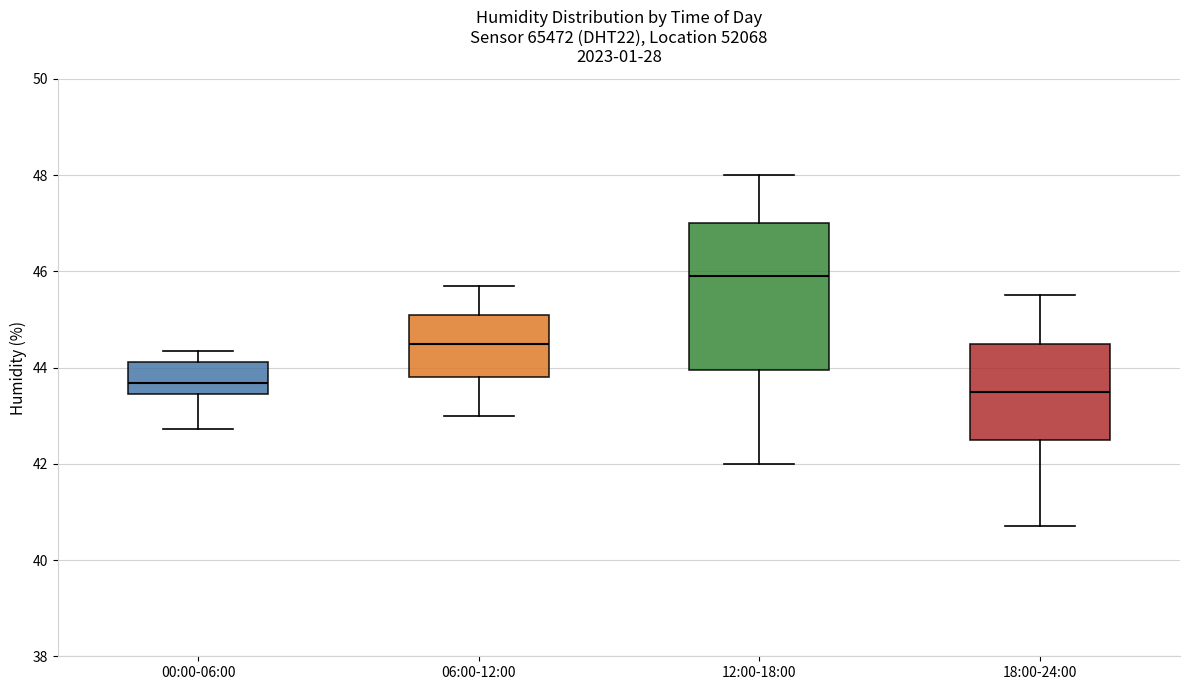

Which box has the highest median line?

12:00-18:00